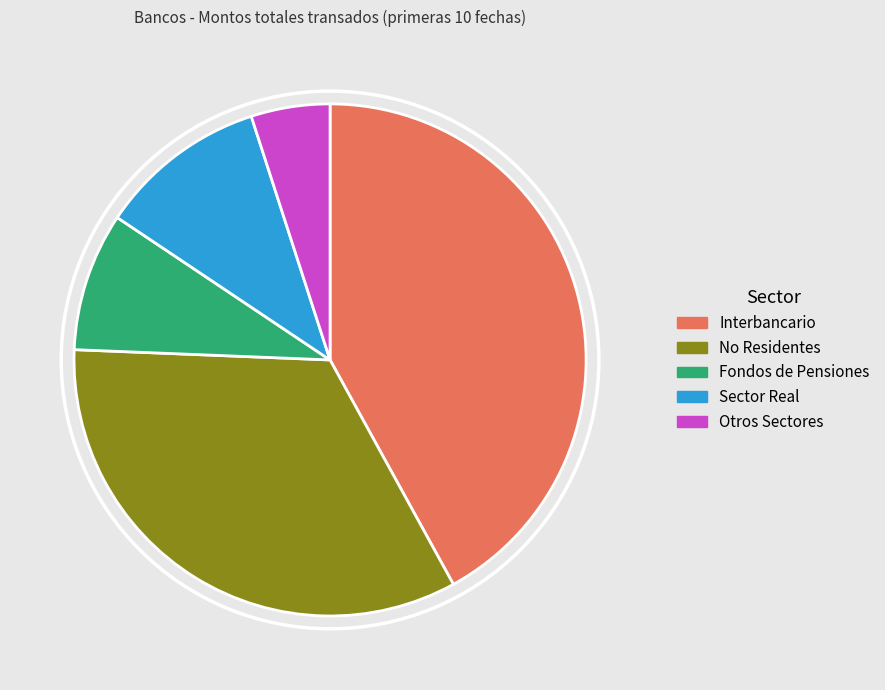

Is there a majority slice in this chart?

No